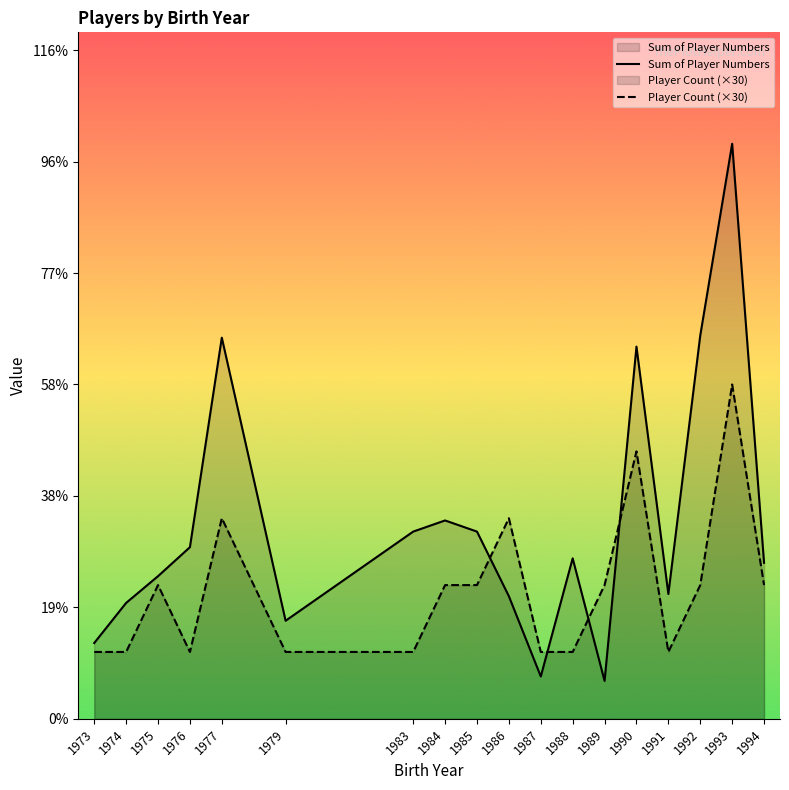

Between 1989 and 1974, which is larger?

1974